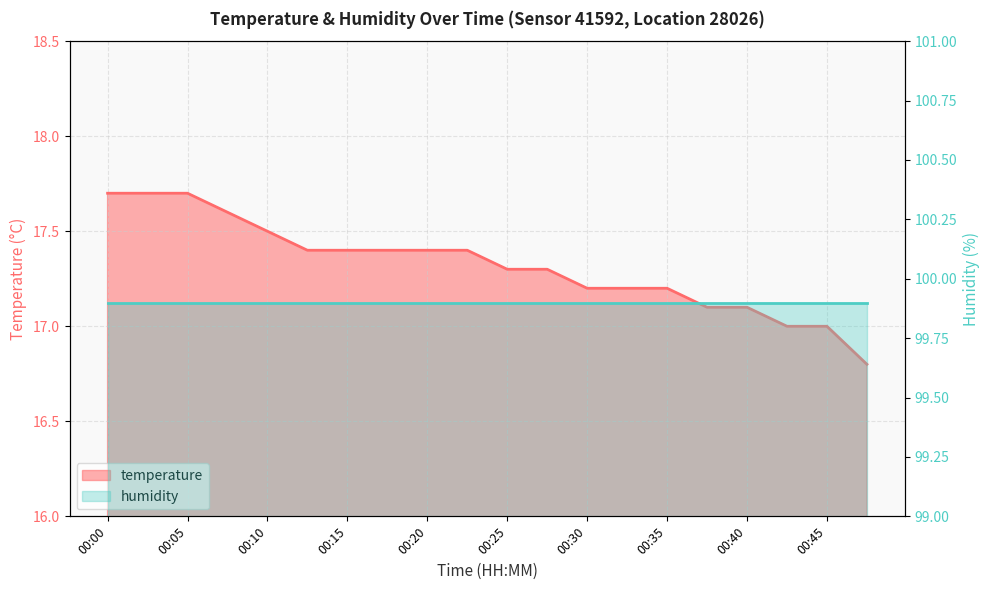

True or false: the data shows 8.7 at 00:35.

False